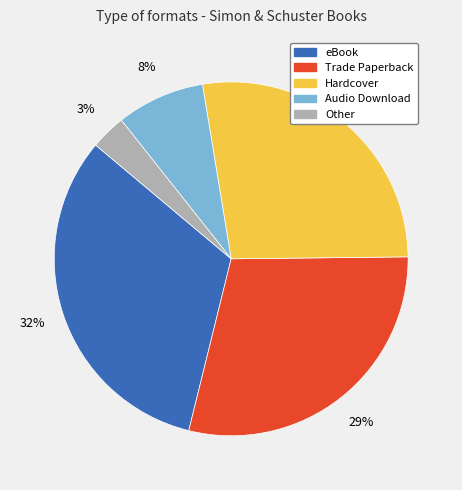

How many segments does this pie chart have?

5